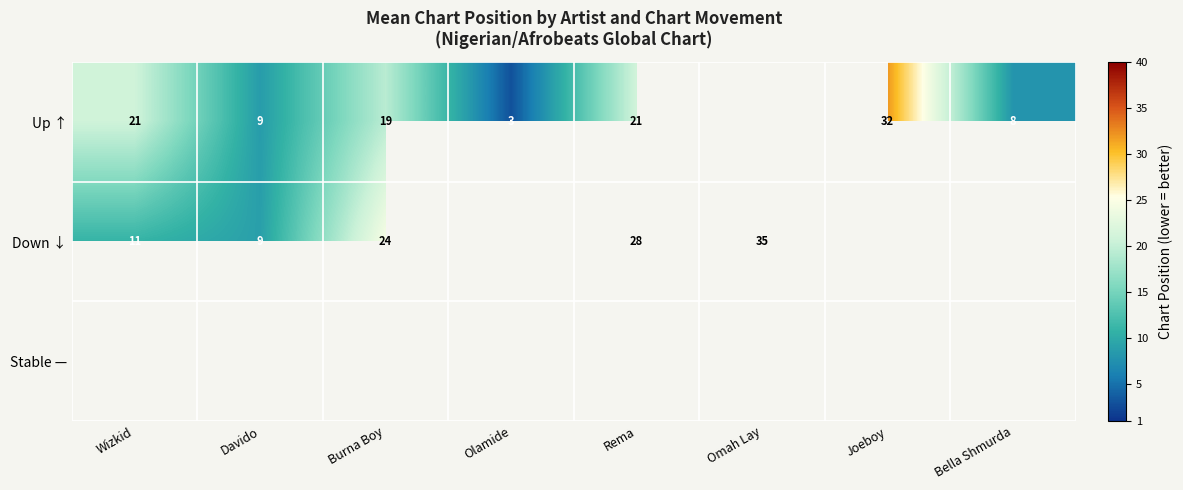

What is the minimum value for Down ↓?

9.0